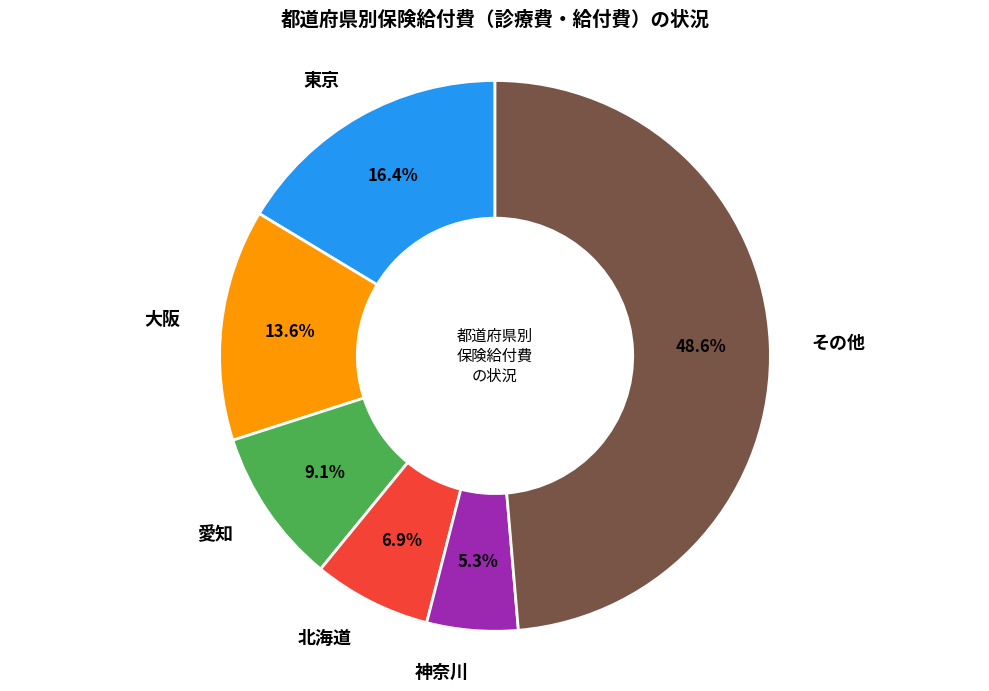

Rank the categories by value from highest to lowest.

その他, 東京, 大阪, 愛知, 北海道, 神奈川